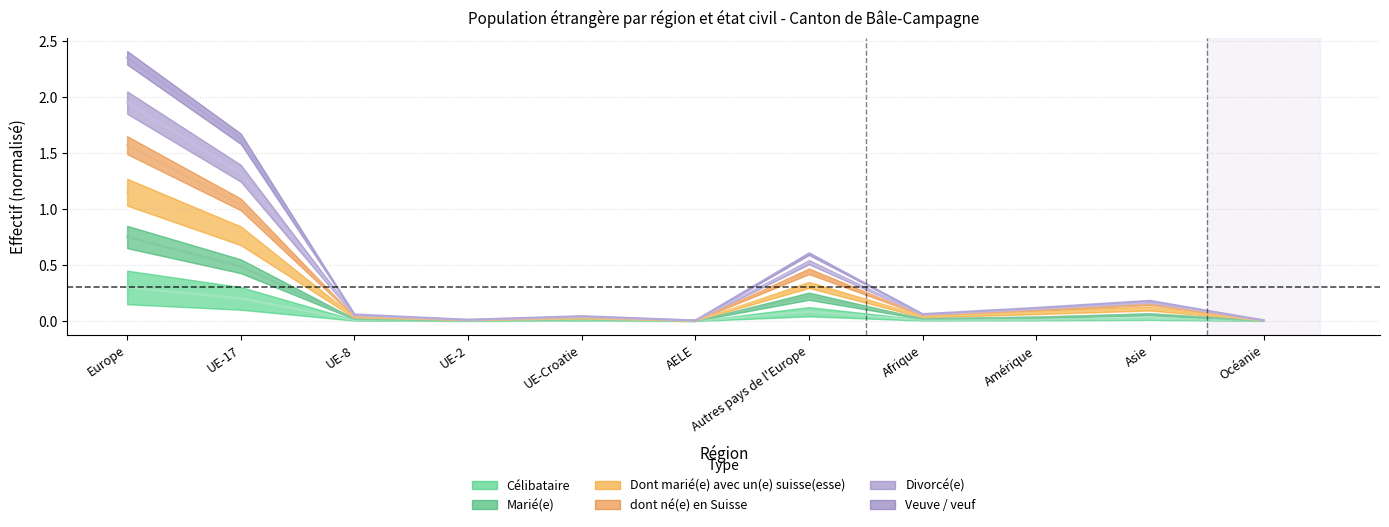

Rank the series at UE-2 from lowest to highest value.

Célibataire, Marié(e), Veuve / veuf, dont né(e) en Suisse, Divorcé(e), Dont marié(e) avec un(e) suisse(esse)